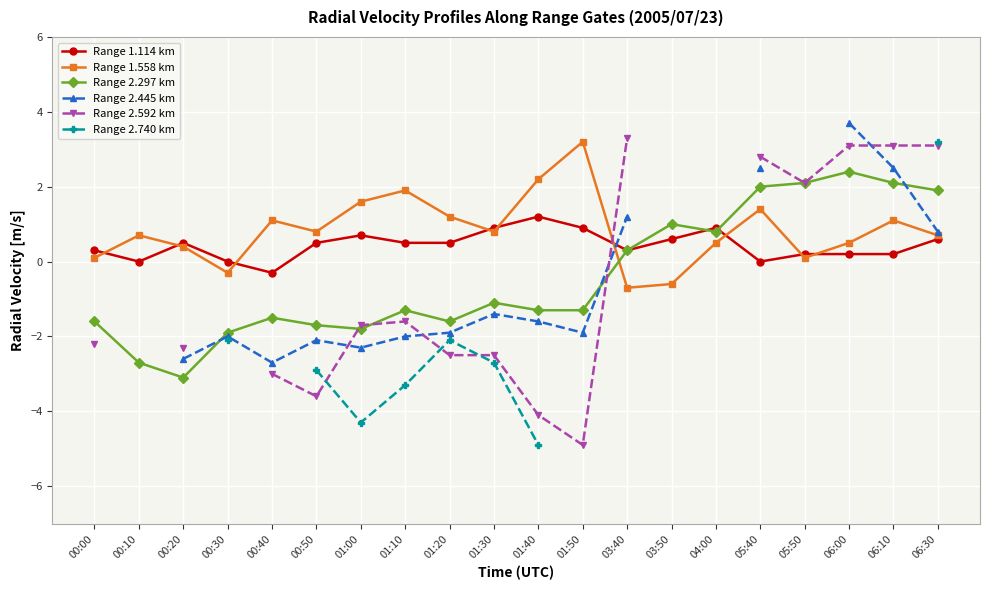

How many lines are shown in the chart?

6